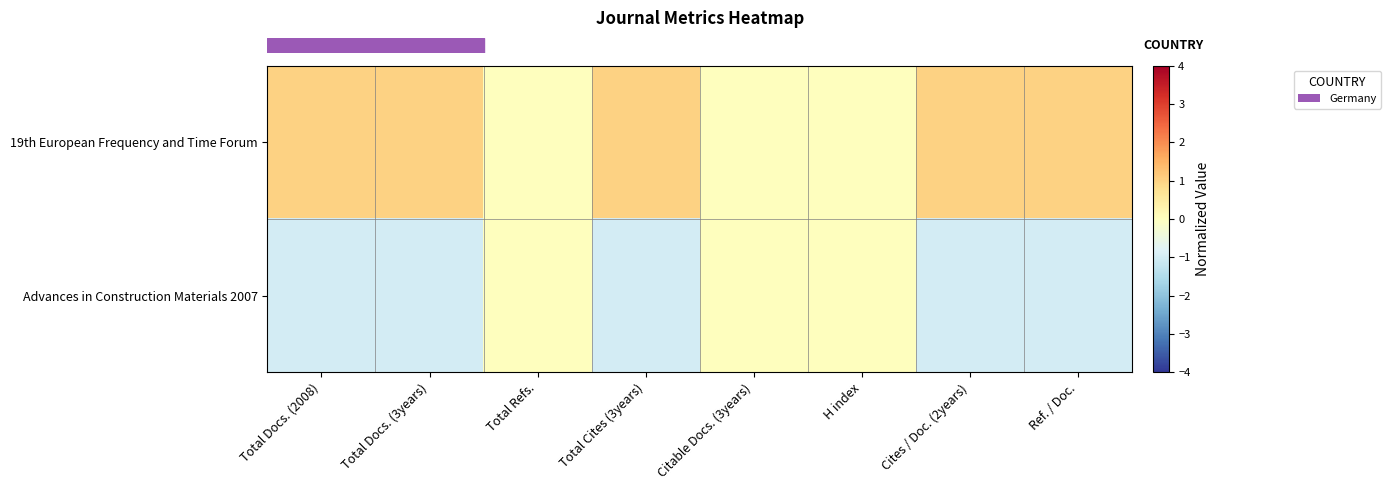

At which category is the sum across all series the highest?

Total Docs. (2008)